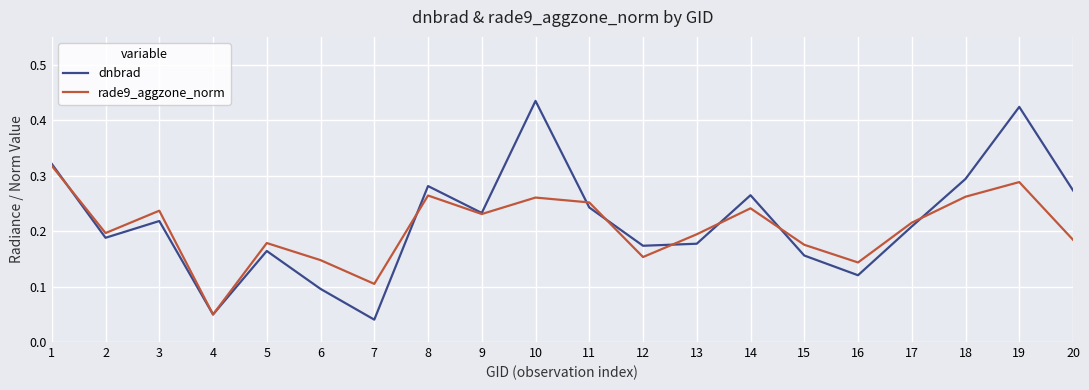

At 20, list the series in order from smallest to largest.

rade9_aggzone_norm, dnbrad